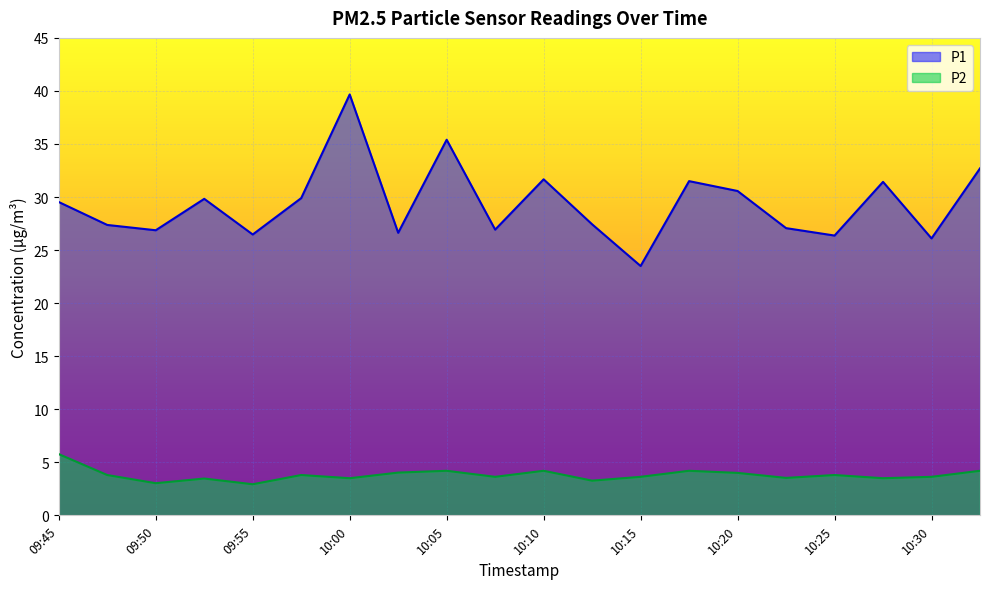

How many lines are shown in the chart?

2